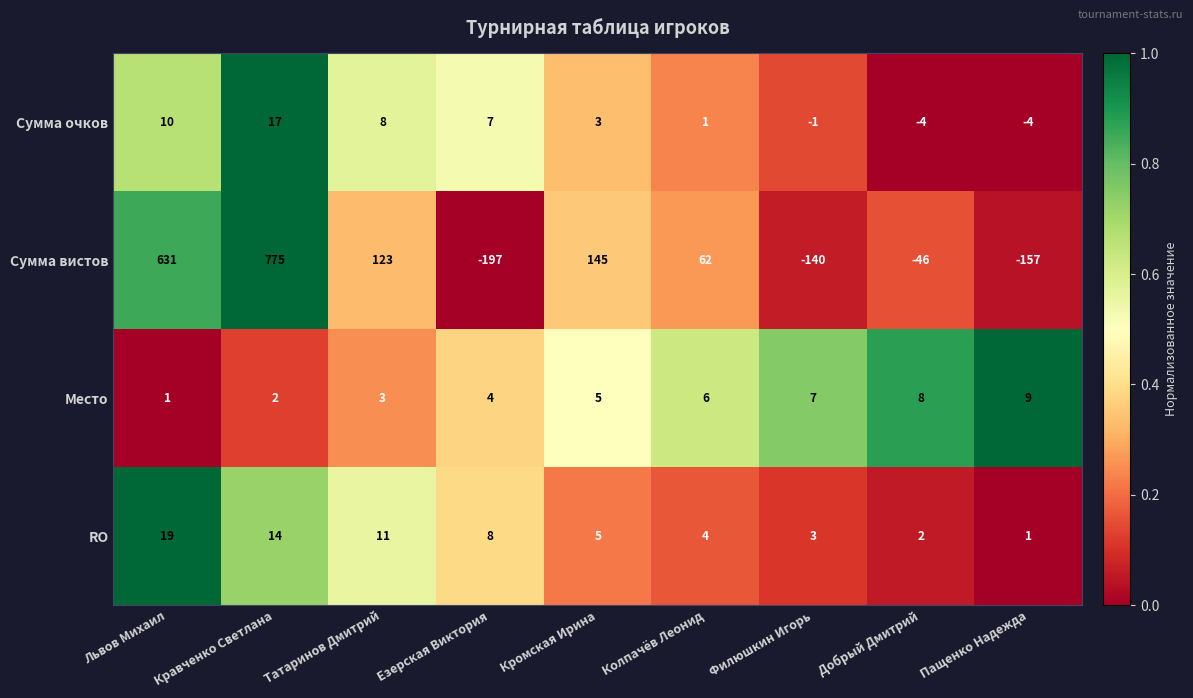

Where does the Сумма очков series first go above 3?

Львов Михаил